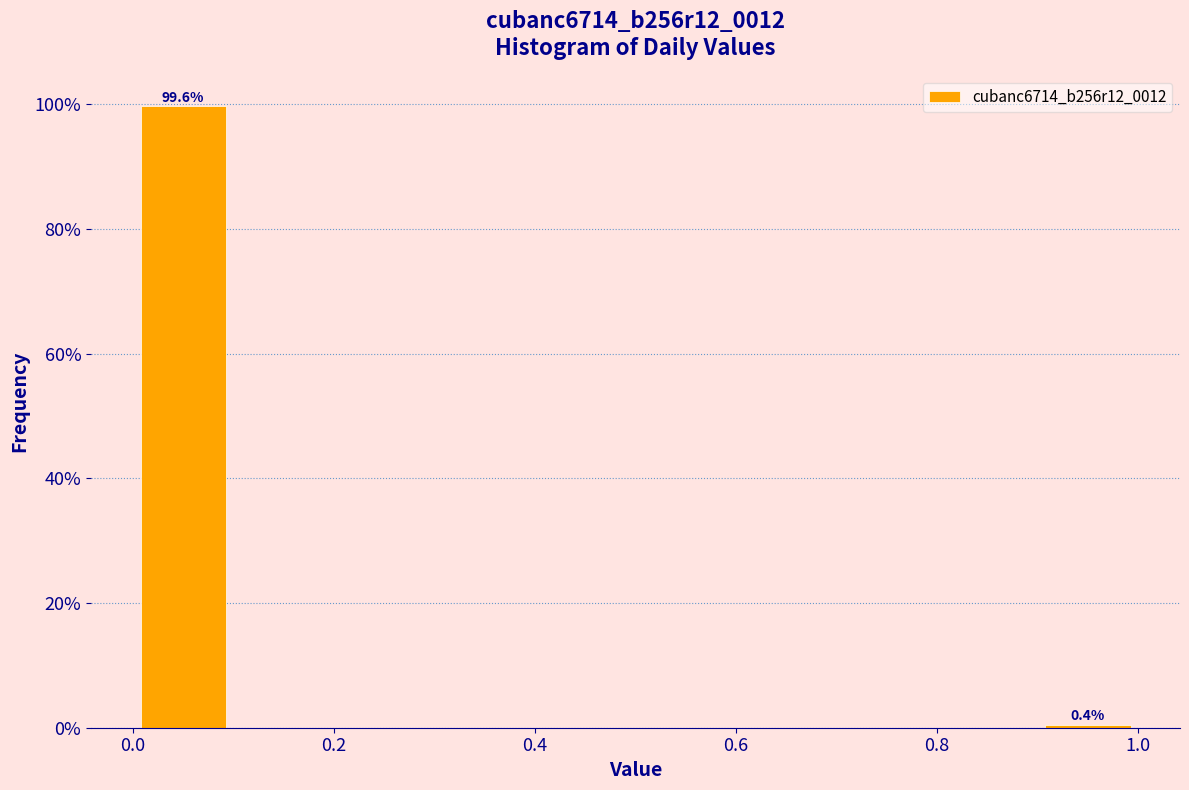

Over which range of the x-axis is the bar tallest?

0.0 to 0.1